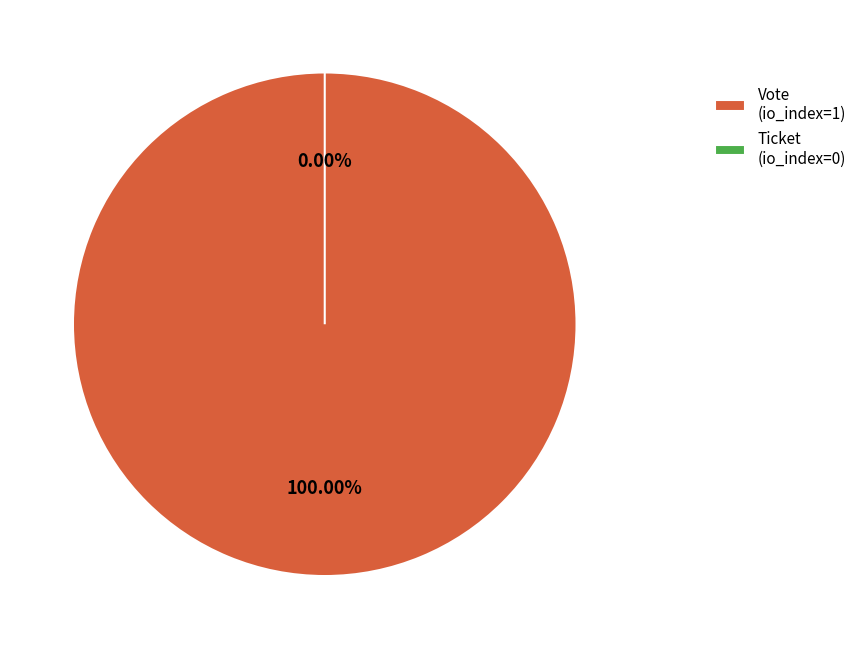

True or false: Vote (io_index=1) accounts for 100% of the total.

True